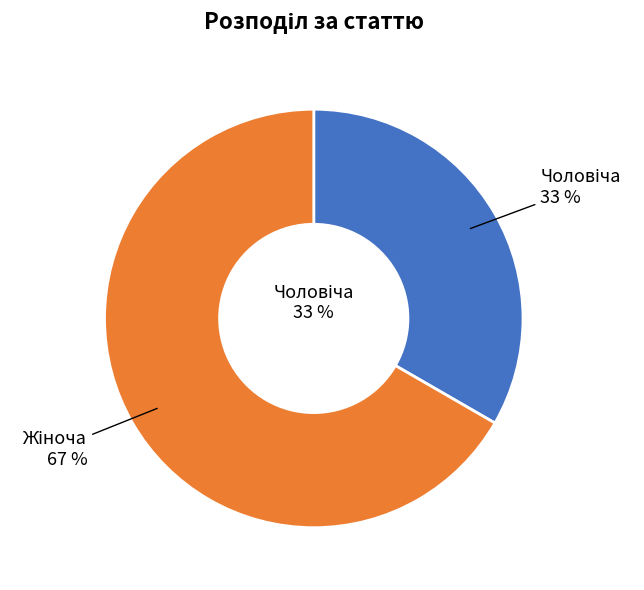

How many segments does this pie chart have?

2